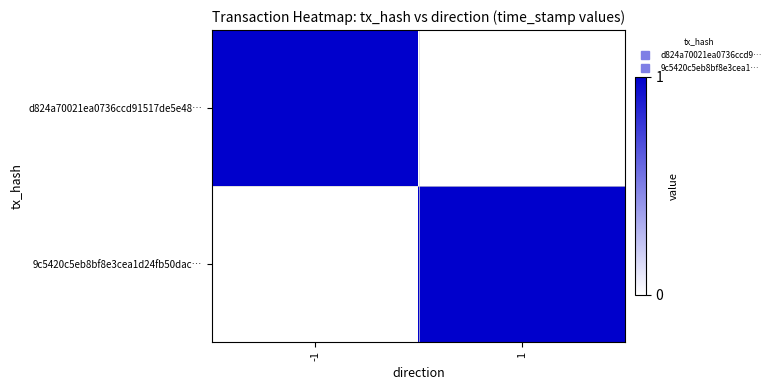

Which series has the largest range (max minus min)?

d824a70021ea0736ccd91517de5e48…